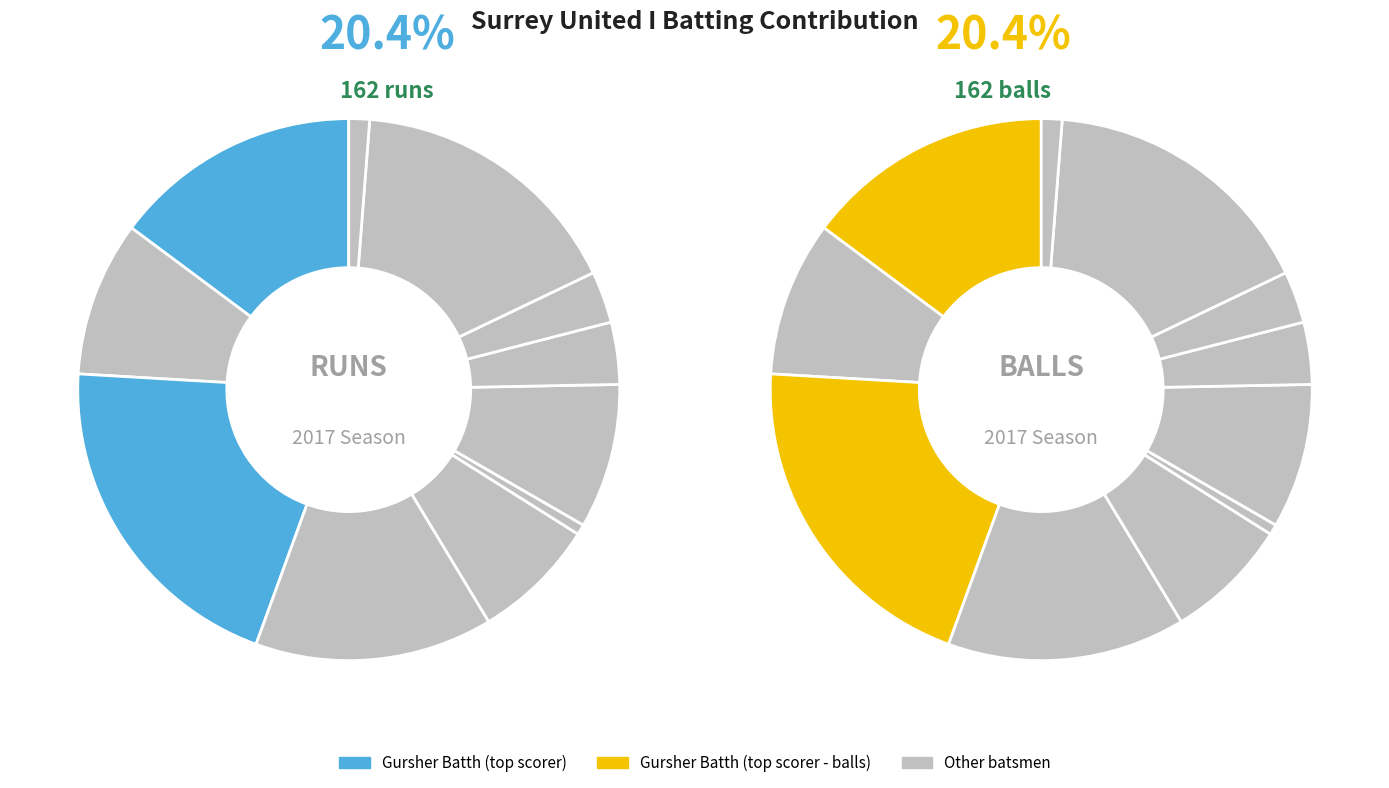

To the nearest percent, what is the difference between the largest and smallest slice percentages?

20%